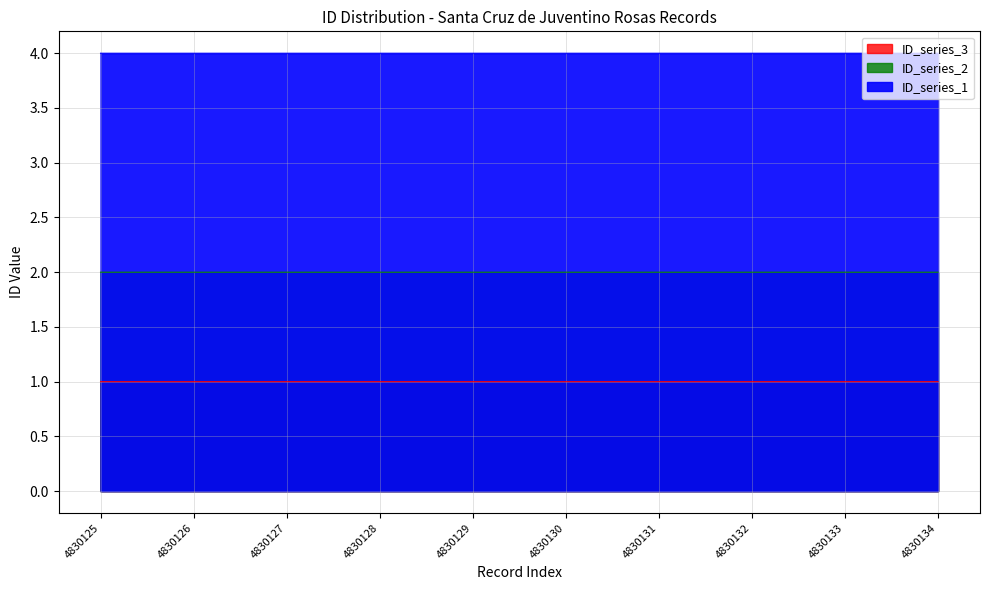

What is the sum of all ID_series_1 values?

10.0